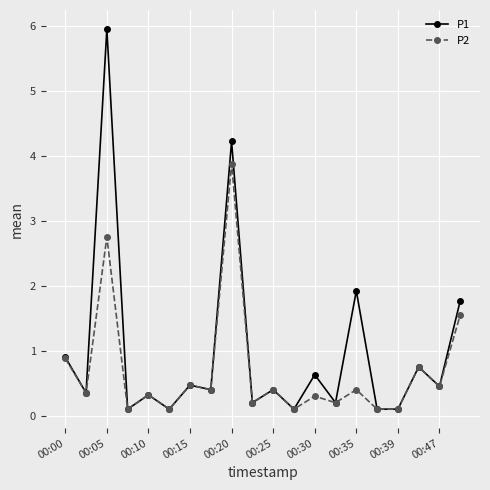

What are all the series names shown in the legend?

P1, P2